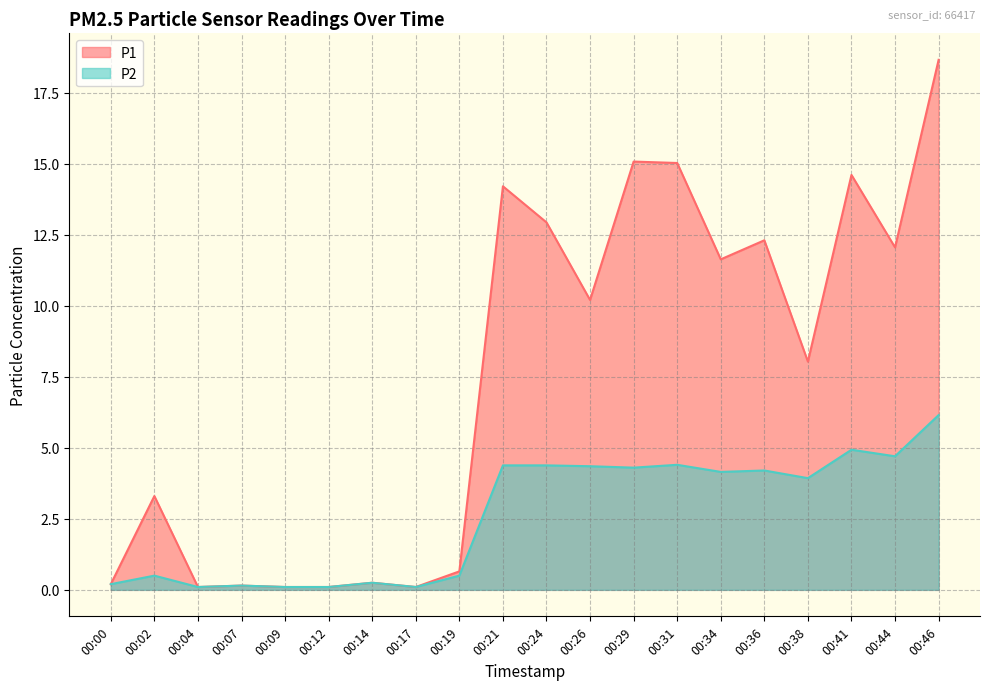

Which category has the highest value in the P1 series?

00:46